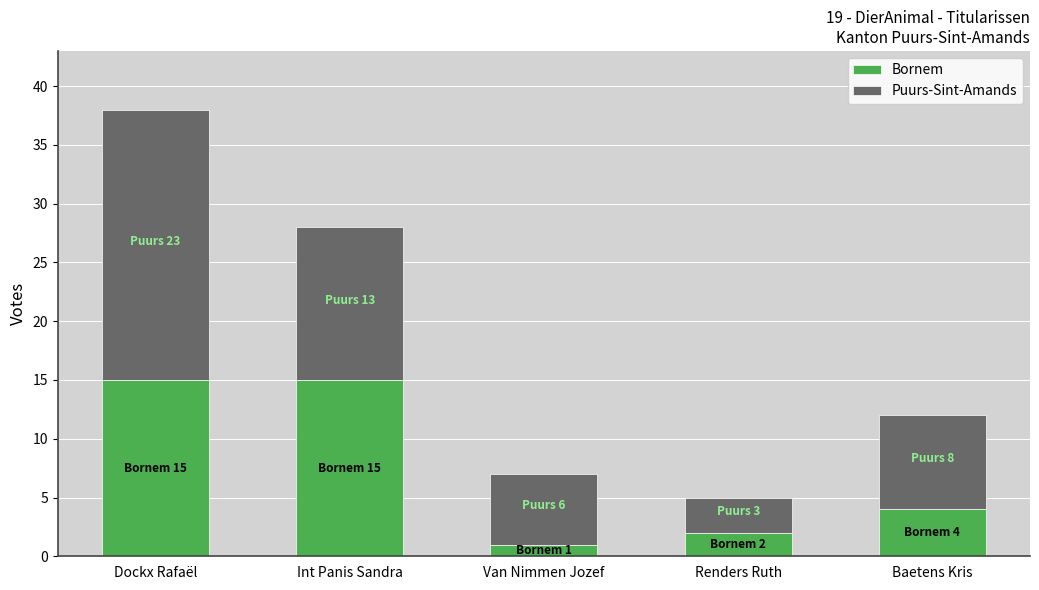

Are the bars horizontal?

No